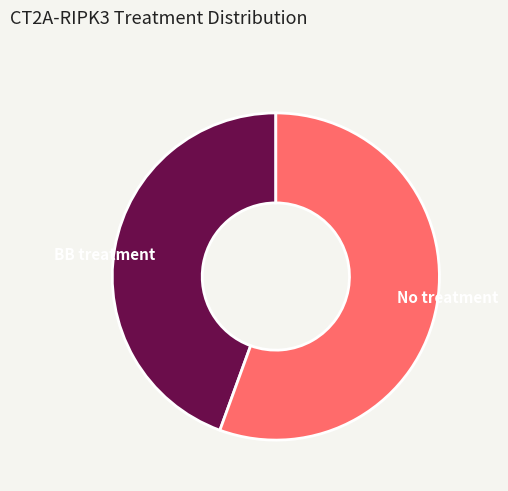

Which slice is the largest?

No treatment